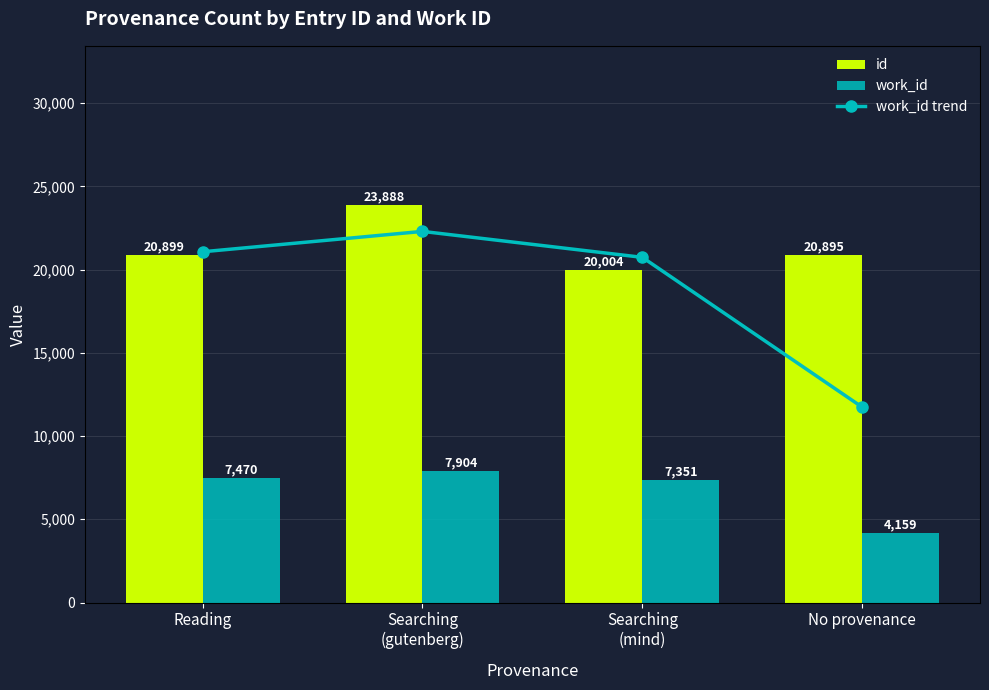

How many groups of bars are there?

4